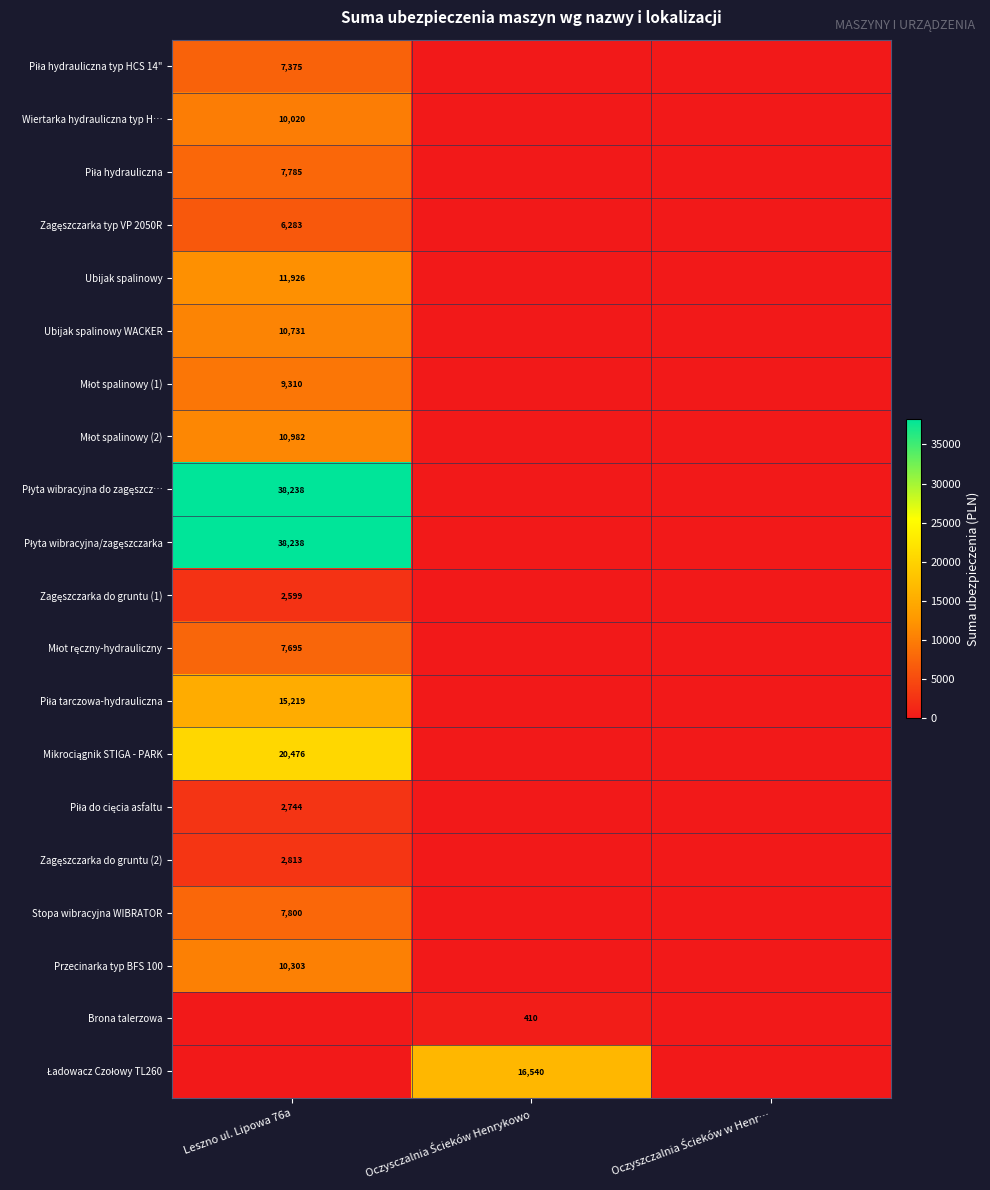

How many data points in Młot spalinowy (1) are above 0?

1